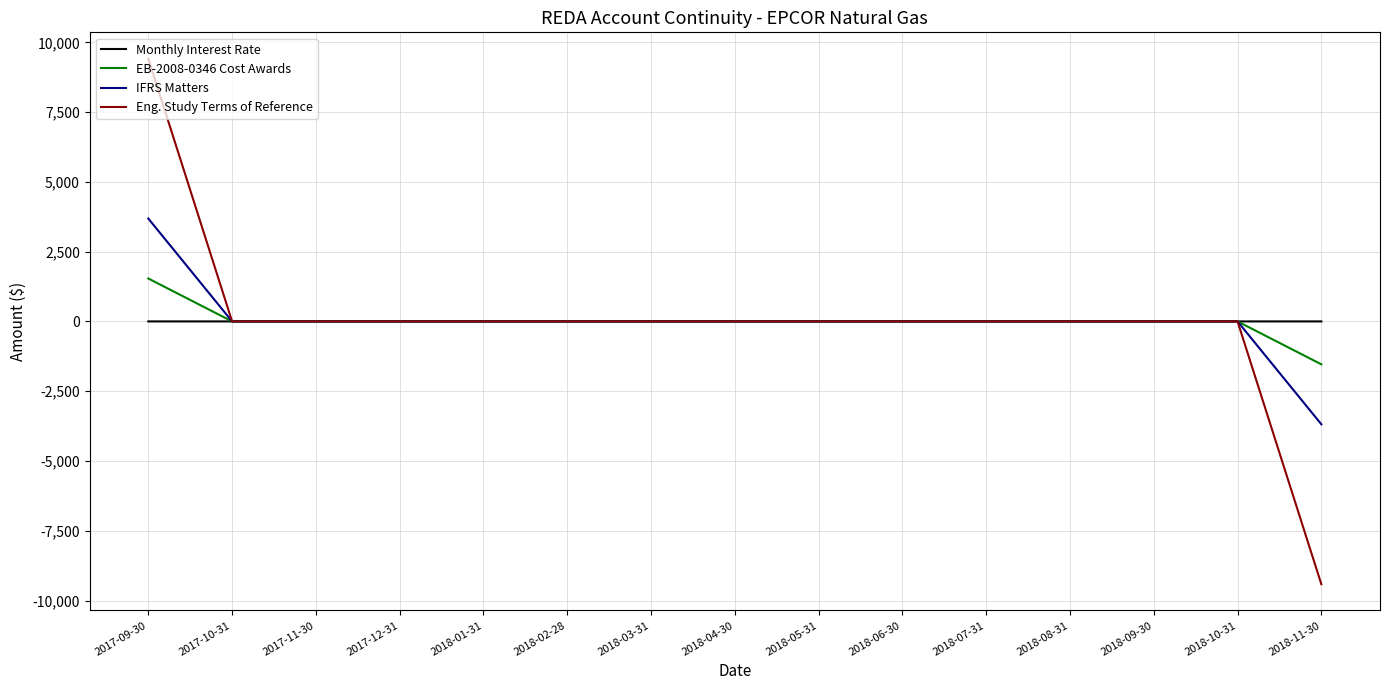

At which category is the sum across all series the highest?

2017-09-30